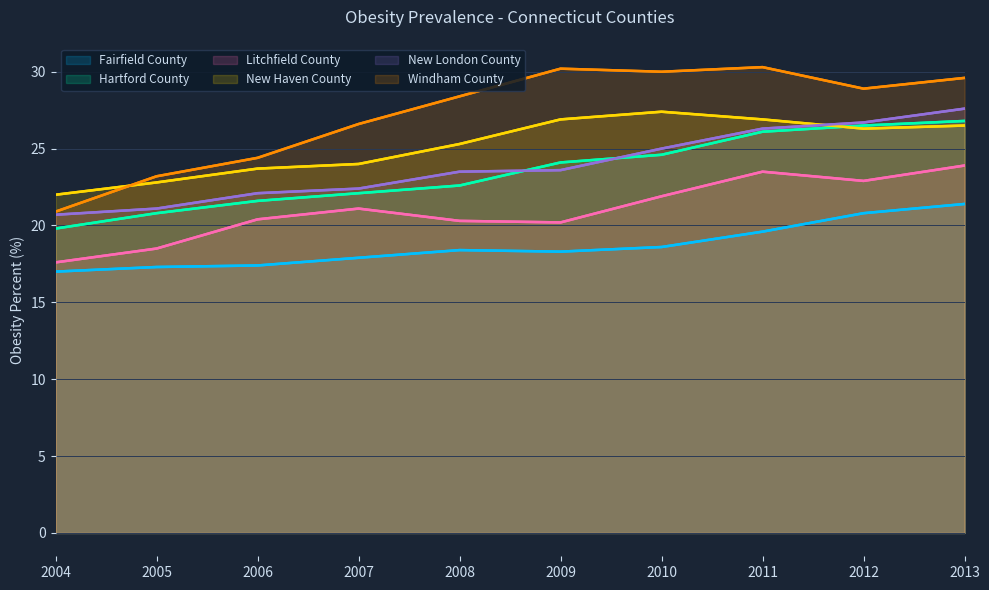

At how many categories does at least one series exceed 23?

9